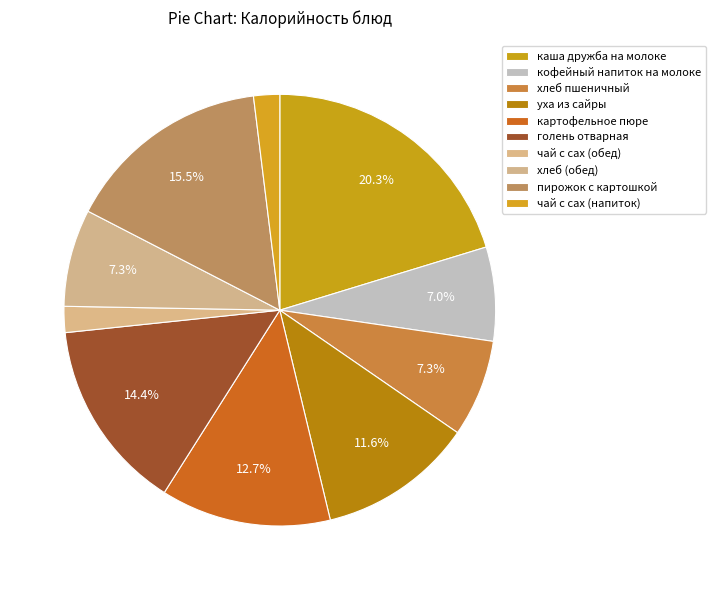

To the nearest percent, what is the average slice percentage?

10%